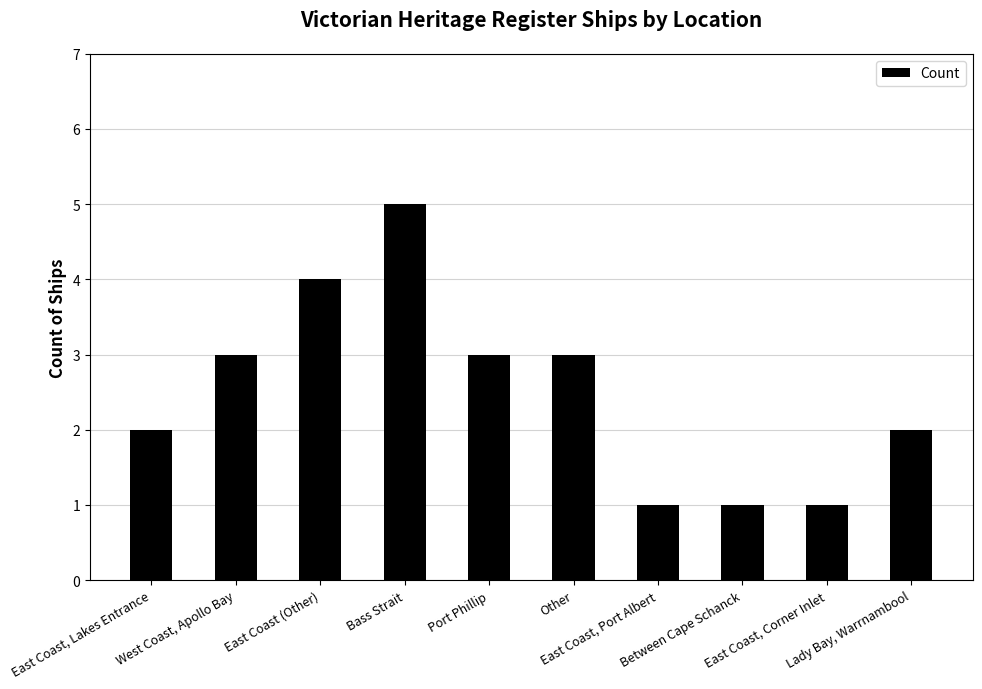

Which label corresponds to the largest value in the chart?

Bass Strait